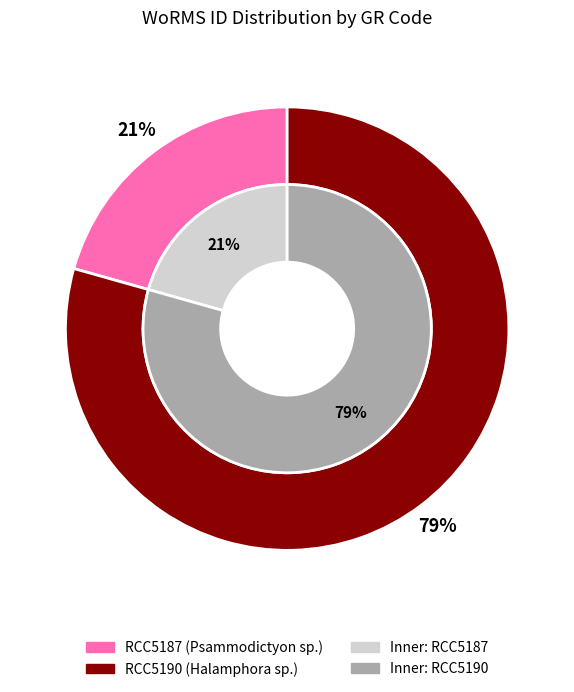

What percentage do RCC5187 and RCC5190 together represent?

100.0%